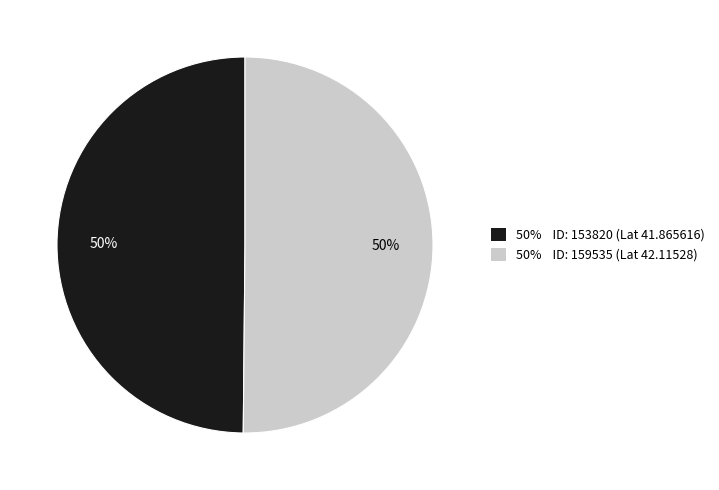

To the nearest percent, what is the average slice percentage?

50%